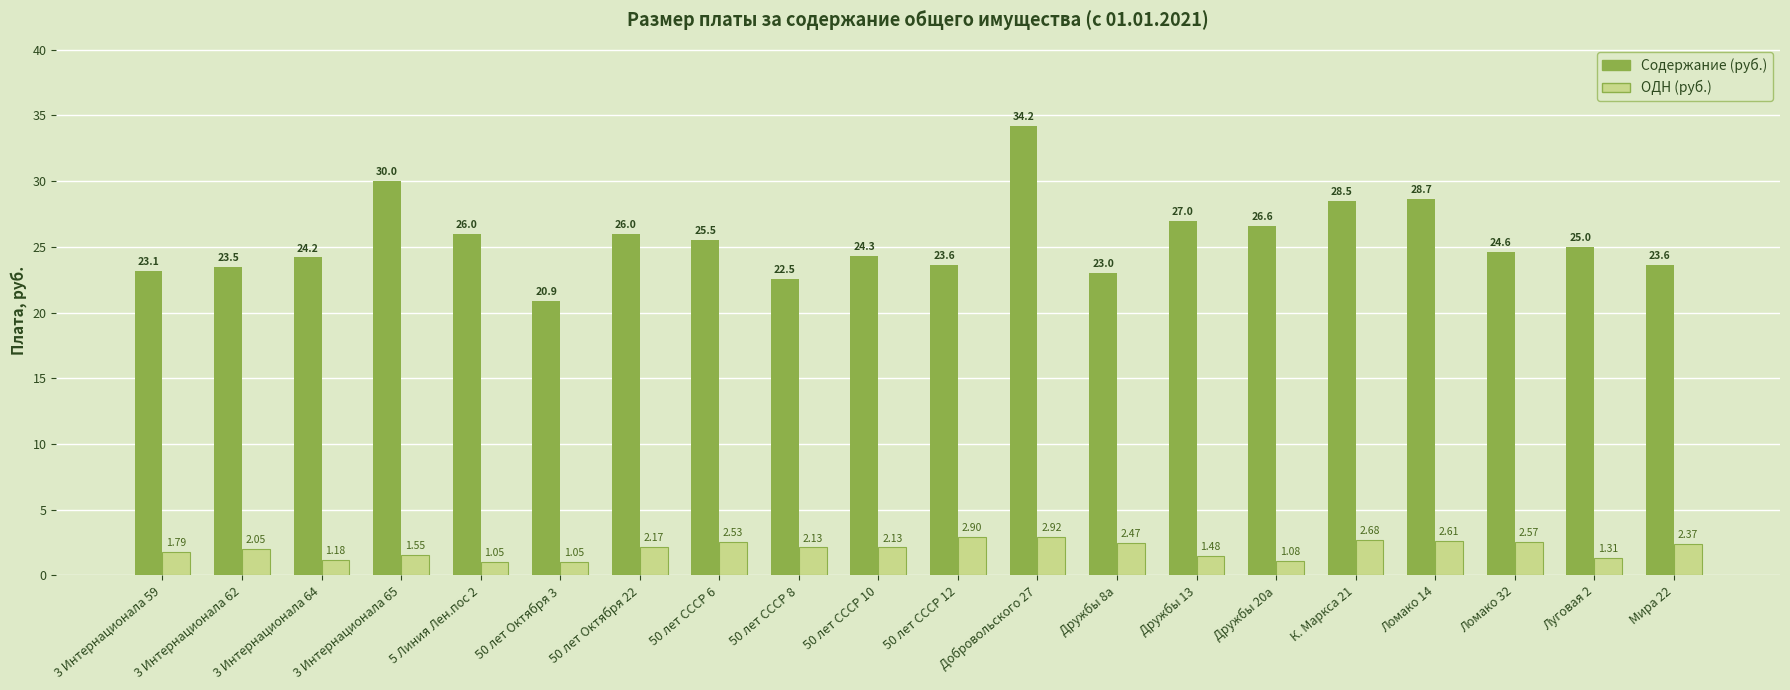

At how many categories does at least one series exceed 20?

20